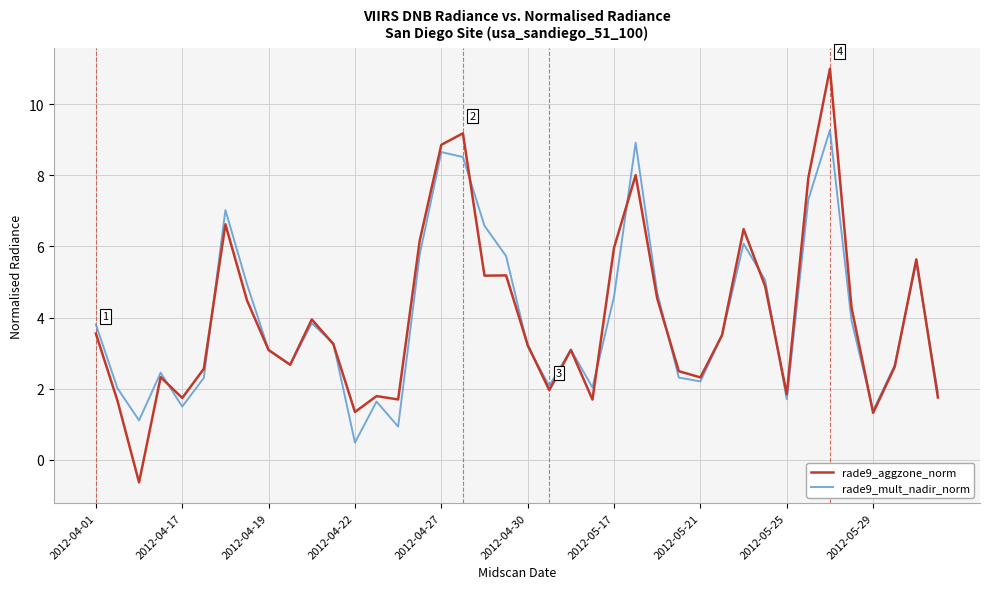

What is the lowest value of the rade9_mult_nadir_norm series?

0.5